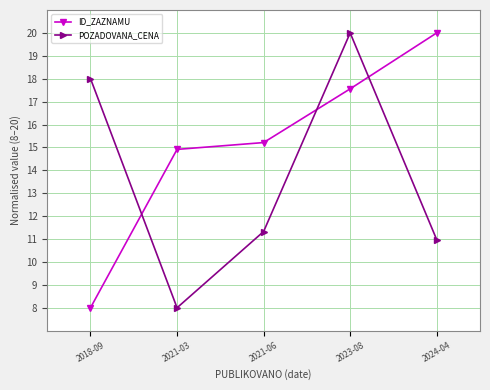

Reading right to left, extract all data points from this chart.

ID_ZAZNAMU: 20.0	17.6	15.2	14.9	8.0
POZADOVANA_CENA: 11.0	20.0	11.3	8.0	18.0